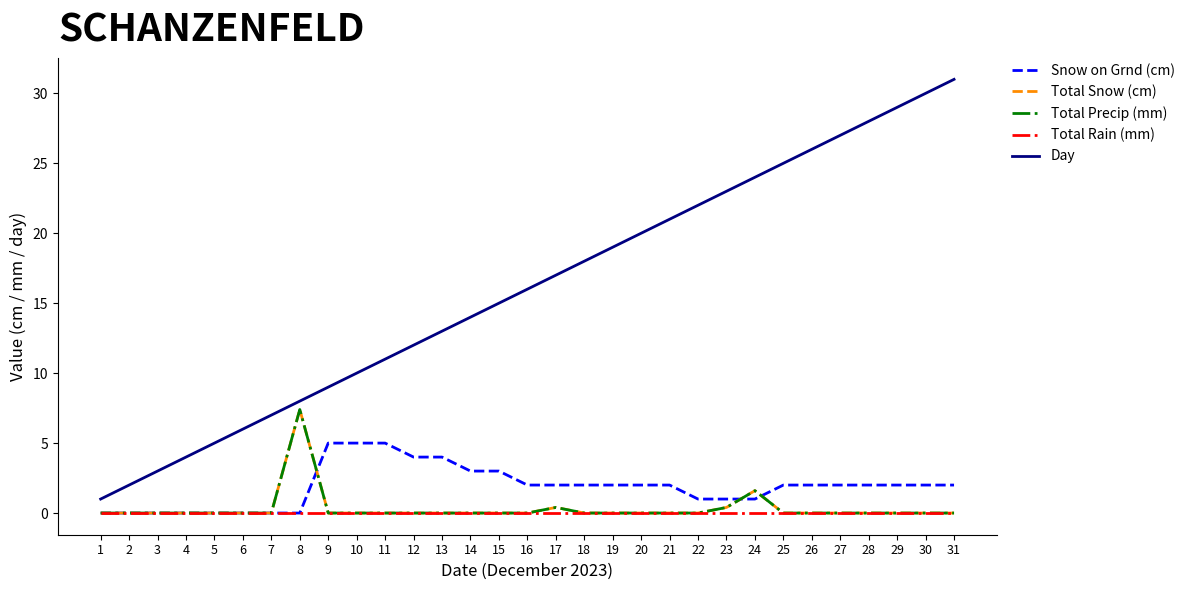

Does the chart display data point markers on the line(s)?

No